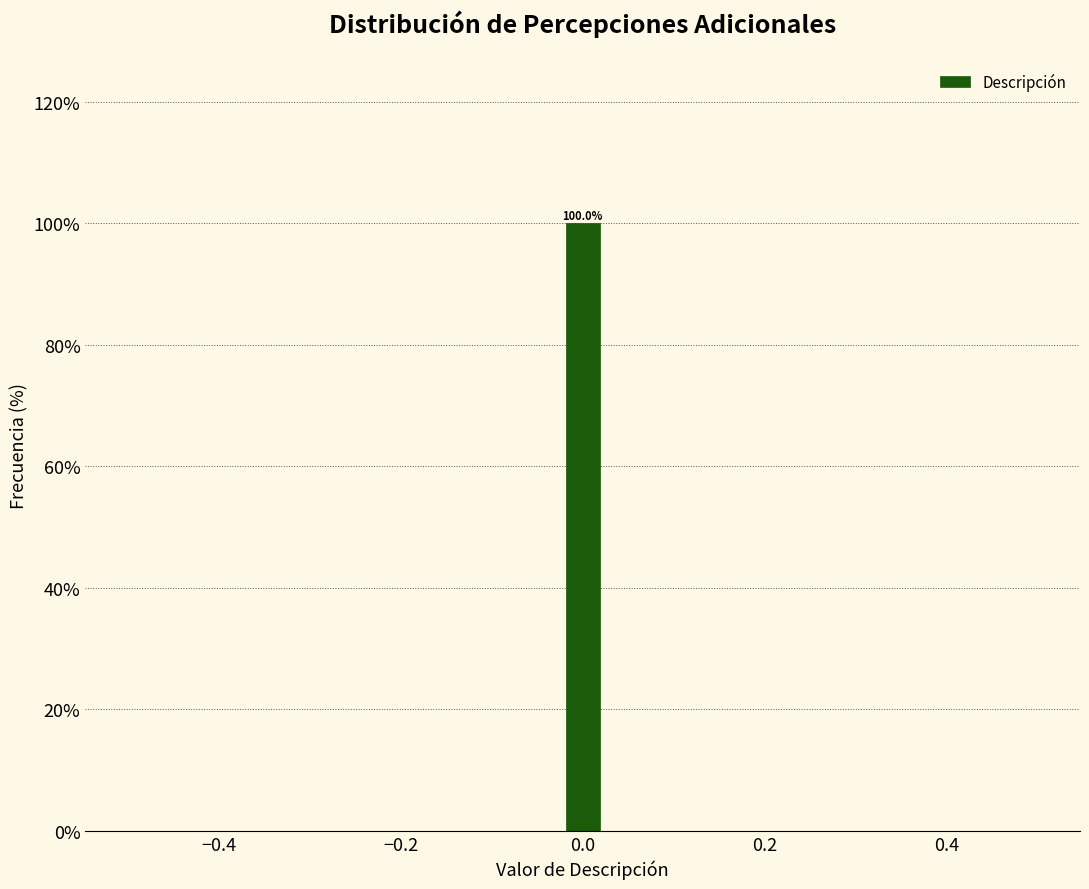

Around what value on the x-axis is the tallest bar? Give the approximate position of its centre, as read against the axis.

0.00